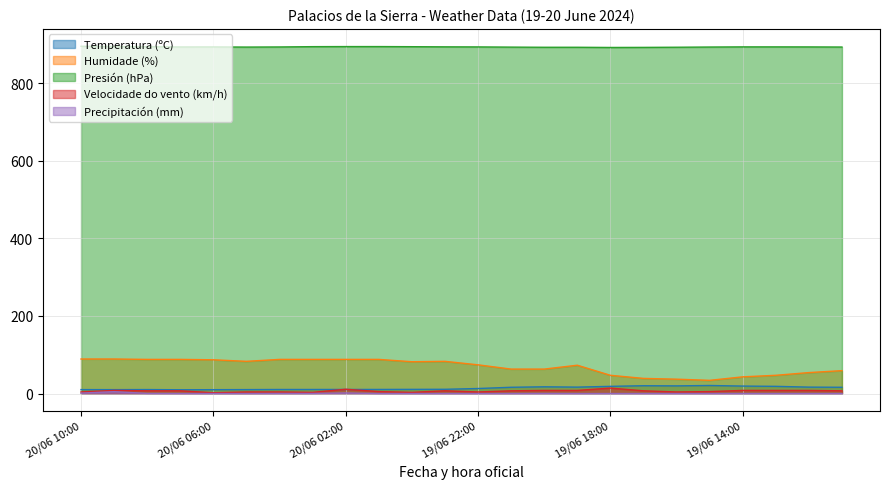

At which label is Precipitación (mm) closest to 2?

20/06 02:00